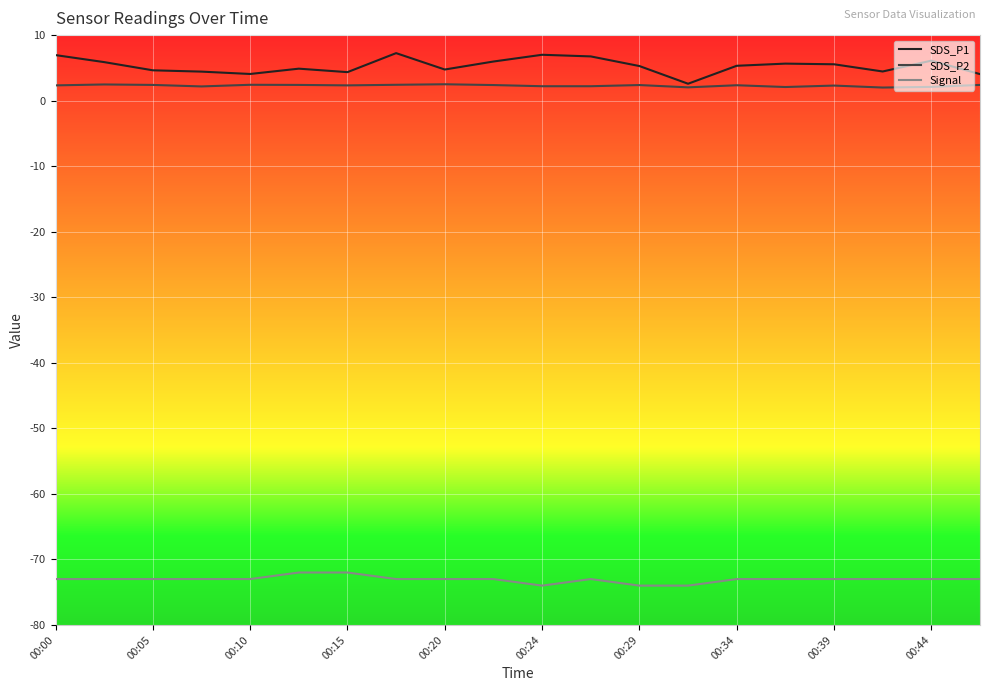

True or false: SDS_P1 and Signal intersect in this chart.

False